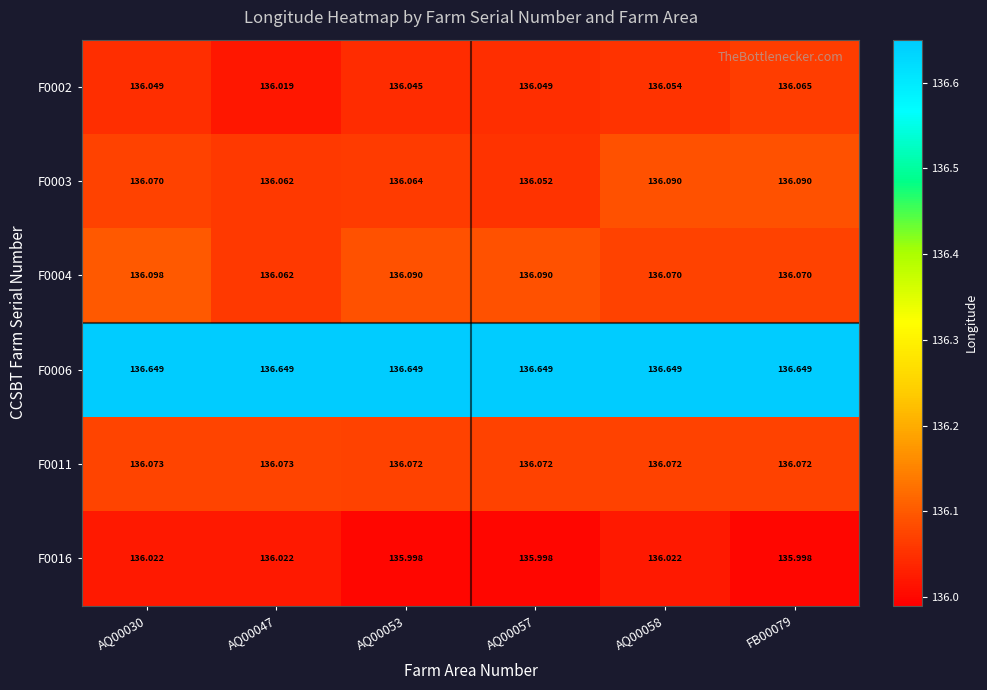

Is the value of F0011 at AQ00058 greater than the value of F0006 at AQ00058?

No